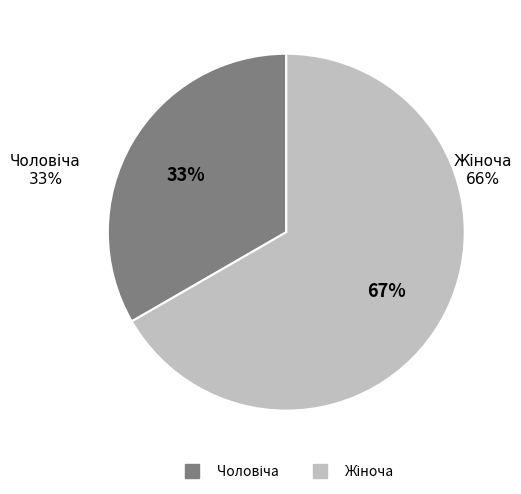

Which slice represents more than half of the pie?

Жіноча